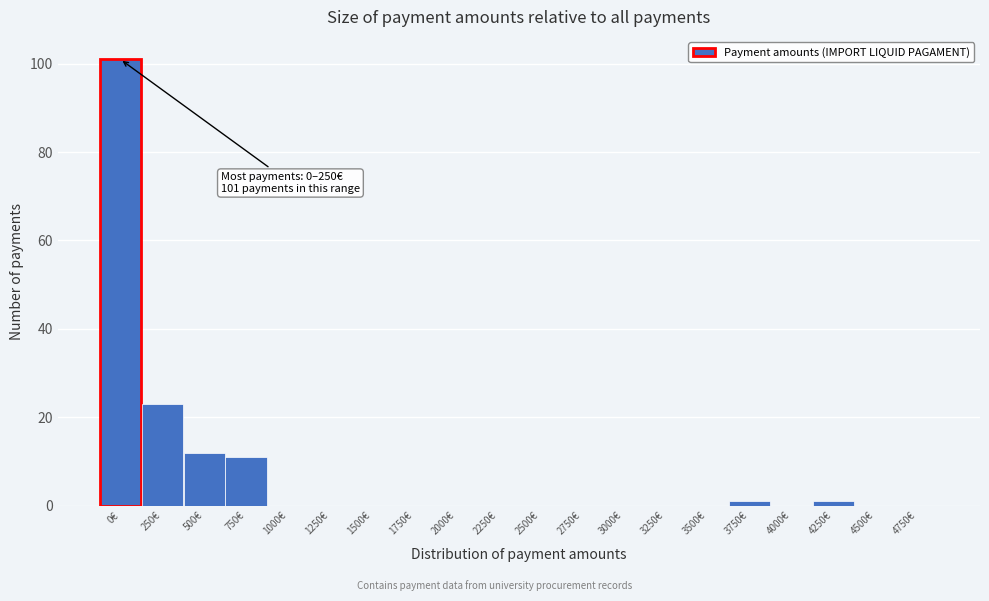

Reading right to left, transcribe all the data shown in this chart.

4750€=0	4500€=0	4250€=1	4000€=0	3750€=1	3500€=0	3250€=0	3000€=0	2750€=0	2500€=0	2250€=0	2000€=0	1750€=0	1500€=0	1250€=0	1000€=0	750€=11	500€=12	250€=23	0€=101